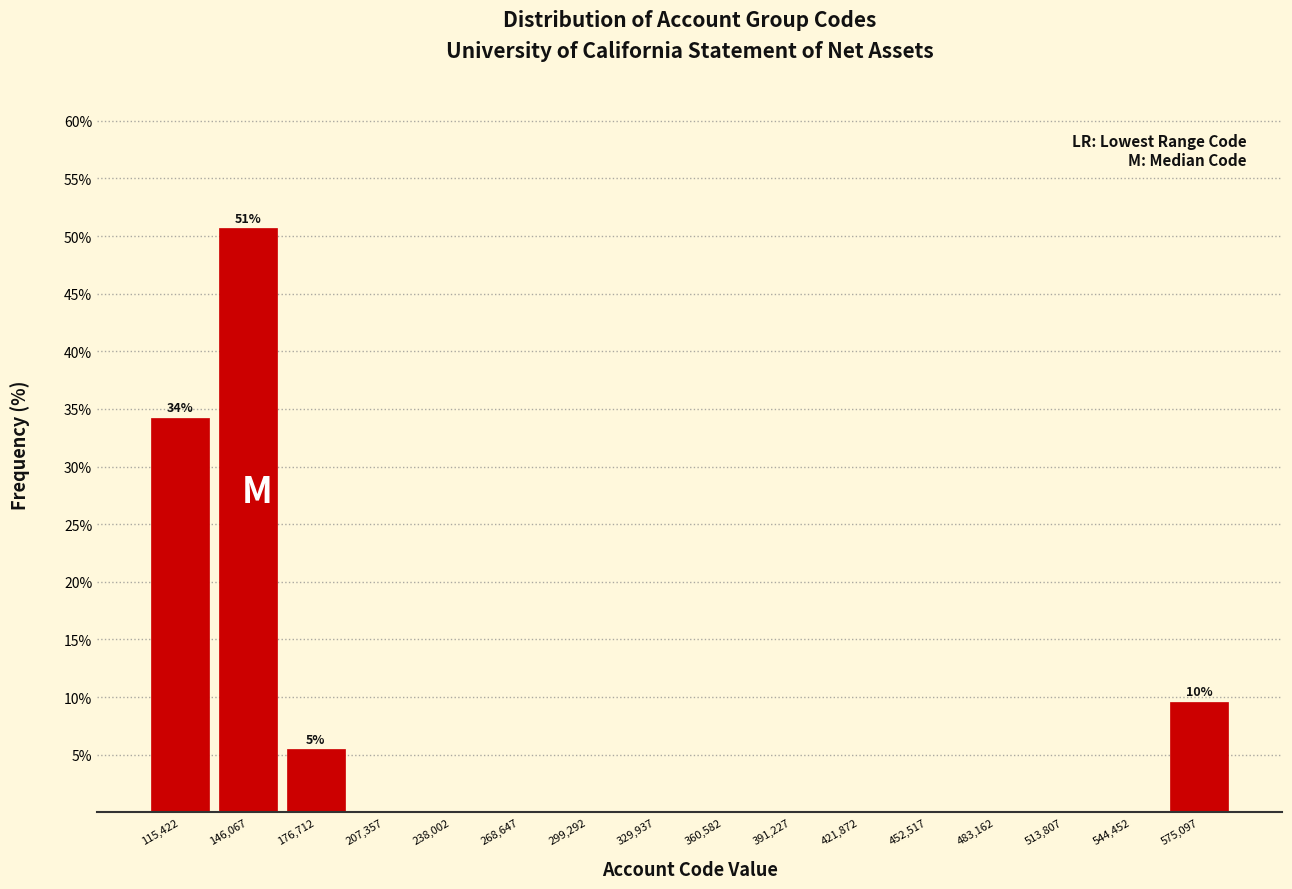

Over which range of the x-axis is the bar tallest?

130000 to 160000